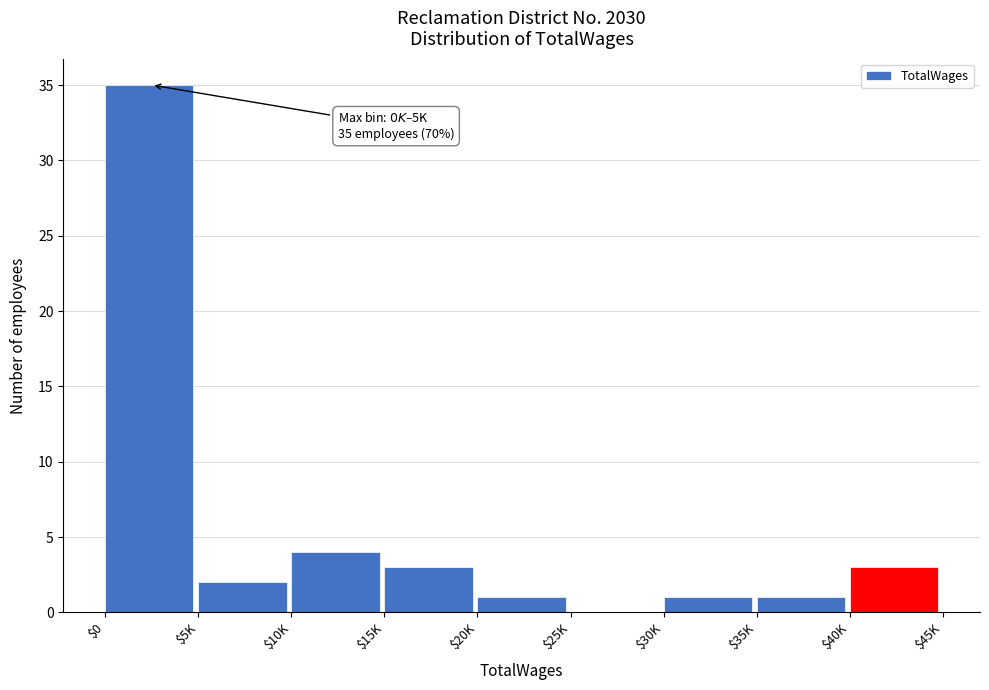

True or false: the data shows 3 at $15K.

True